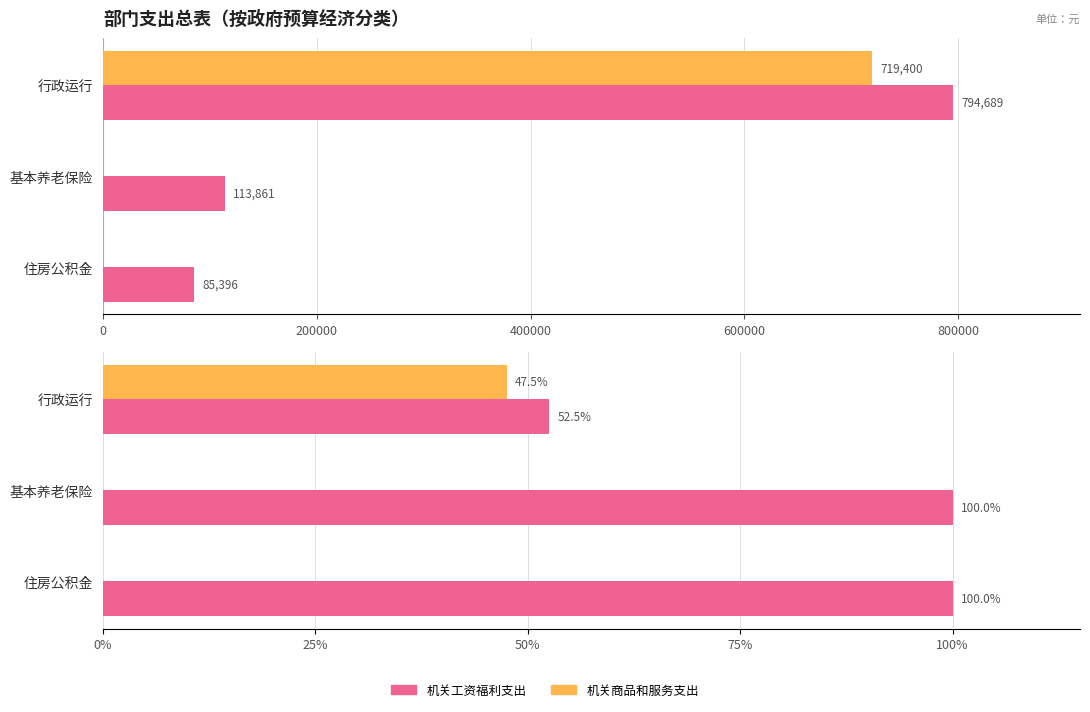

How many distinct data groups are displayed?

4